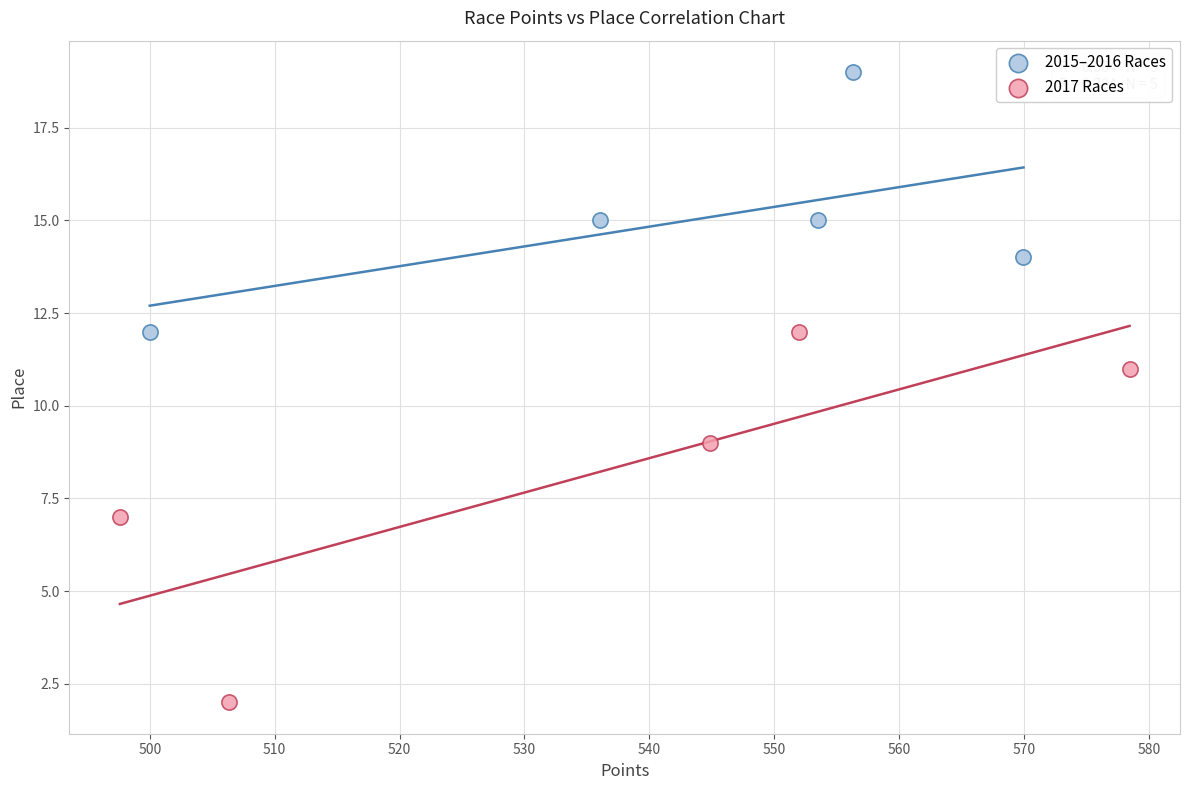

Which series has the widest spread of Y values?

2017 Races